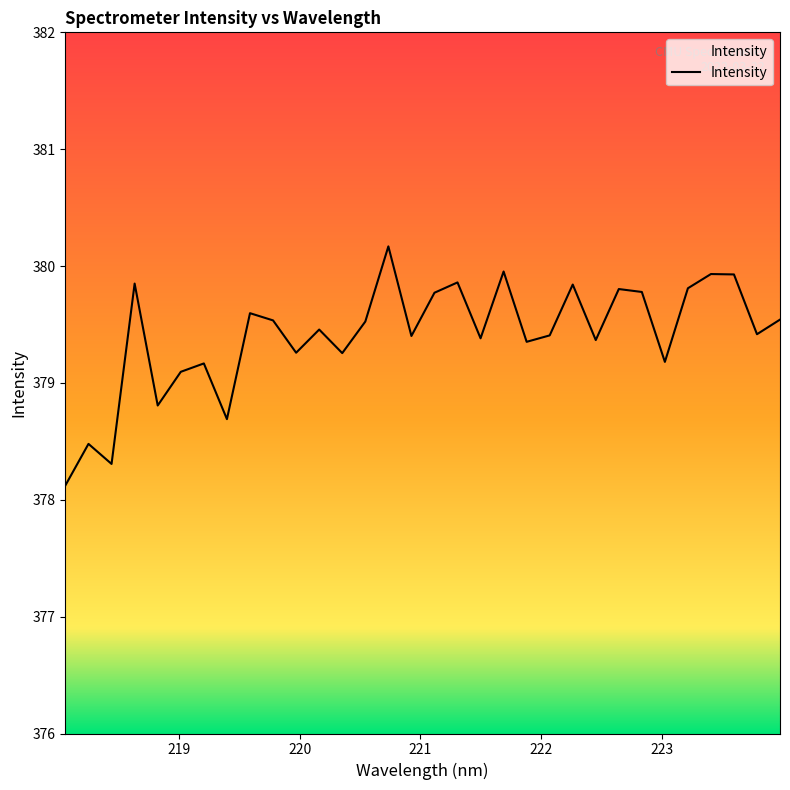

What is the difference between the maximum and second lowest values?

1.9